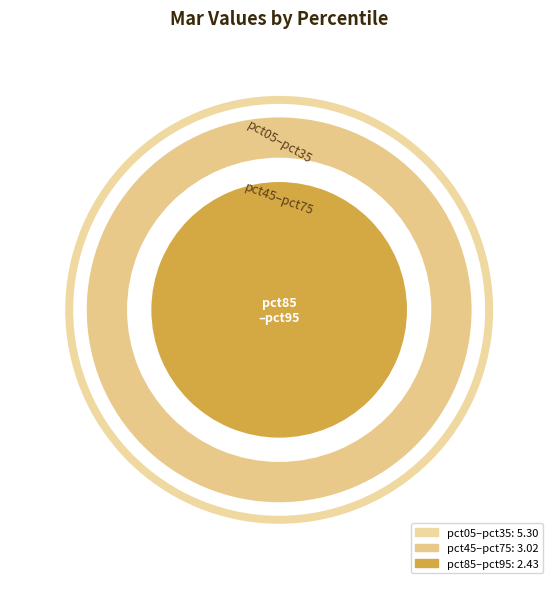

Does pct85 represent more than half of the total?

No